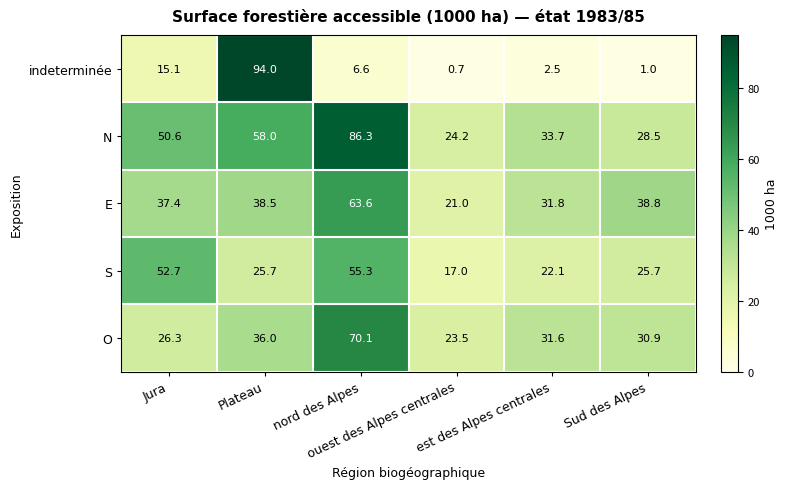

What is the maximum value for indeterminée?

94.0